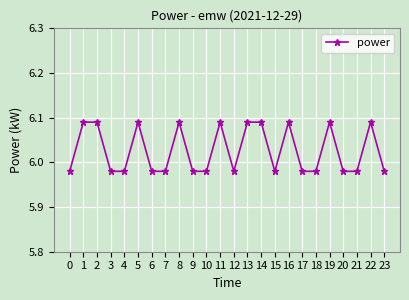

How many categories are shown in the chart?

24